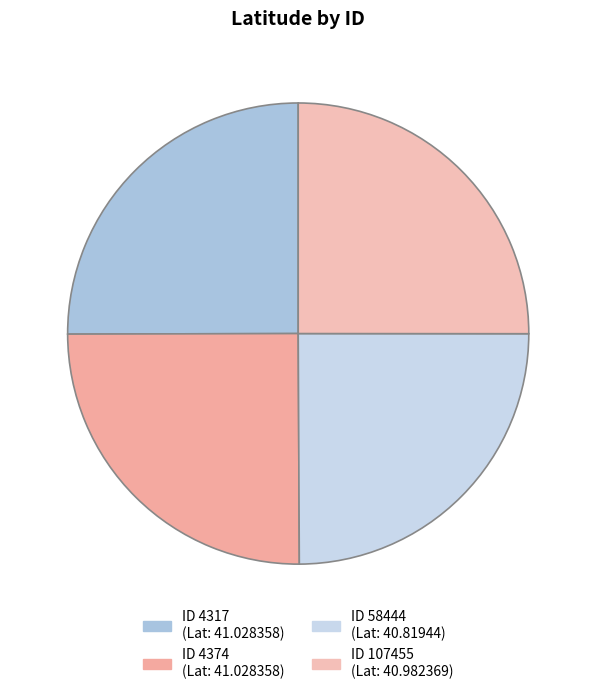

How many slices are in this pie chart?

4